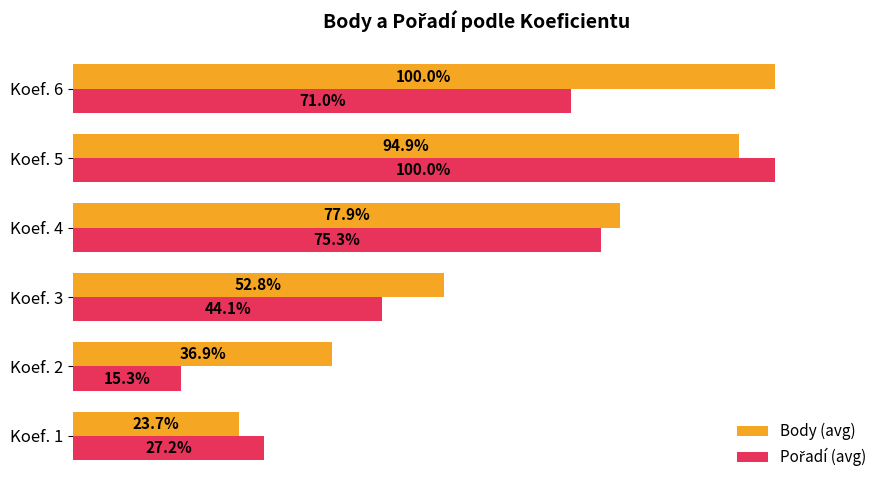

Which label corresponds to the smallest value in the chart?

Koef. 2